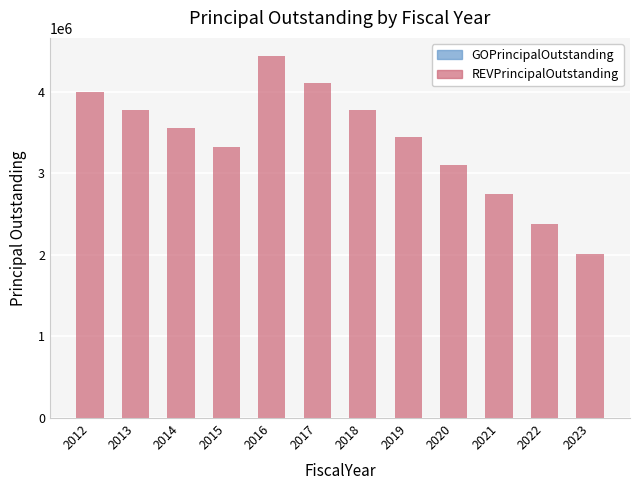

What is the value of the 5th bar from the left?

4437000